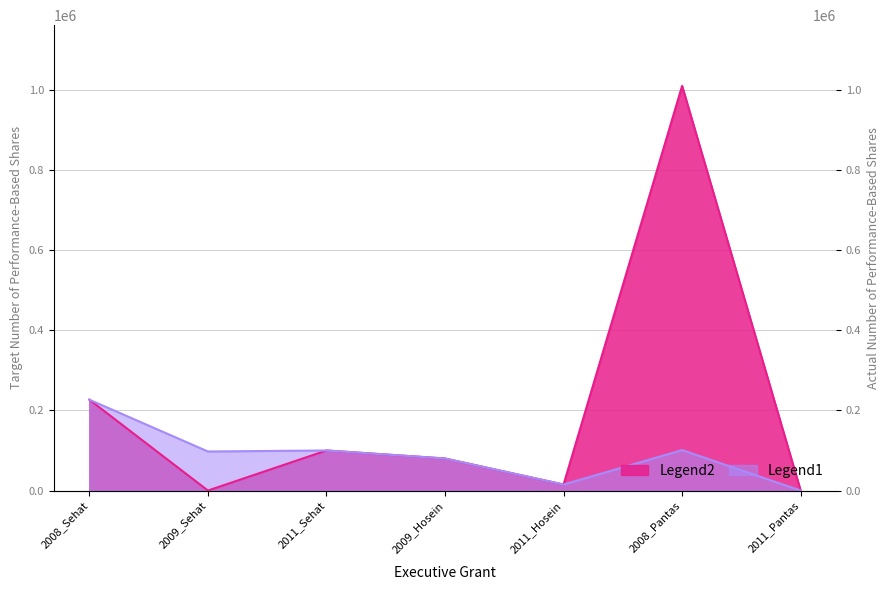

What is the maximum value shown in the chart?

1010000